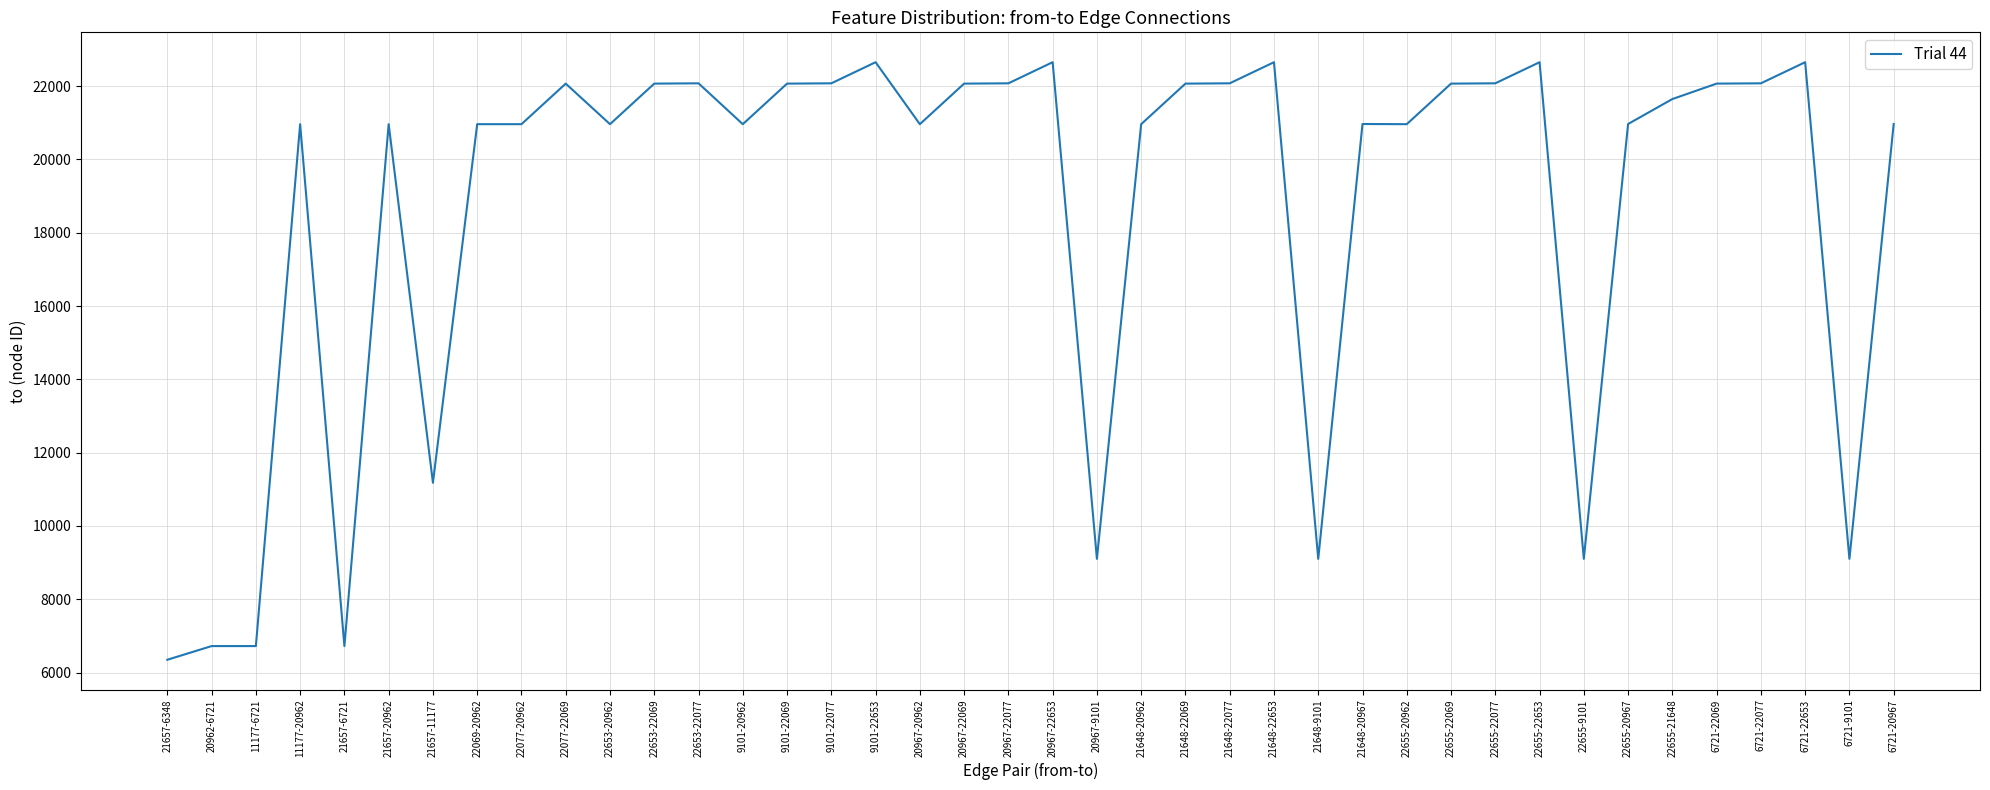

What is the average value?

18688